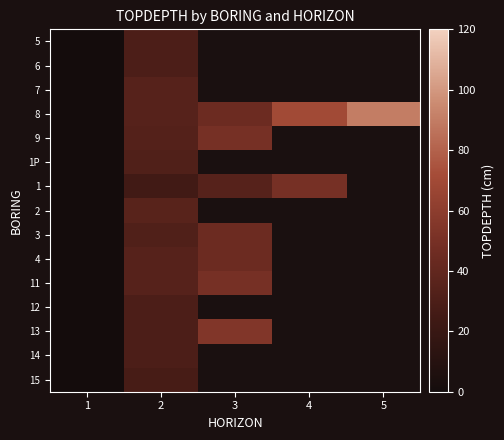

Is the value of 4 at 3 greater than the value of 11 at 3?

No